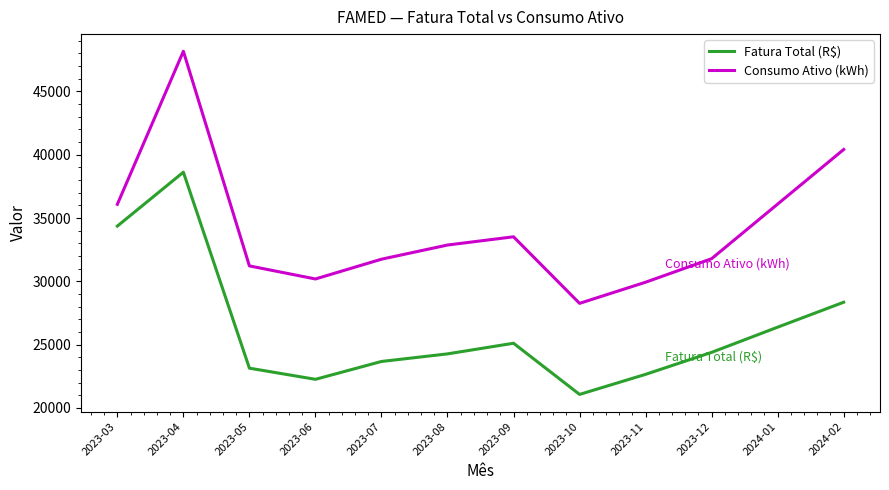

What is the difference between the Fatura Total (R$) values at 2023-11 and 2023-06?

393.1